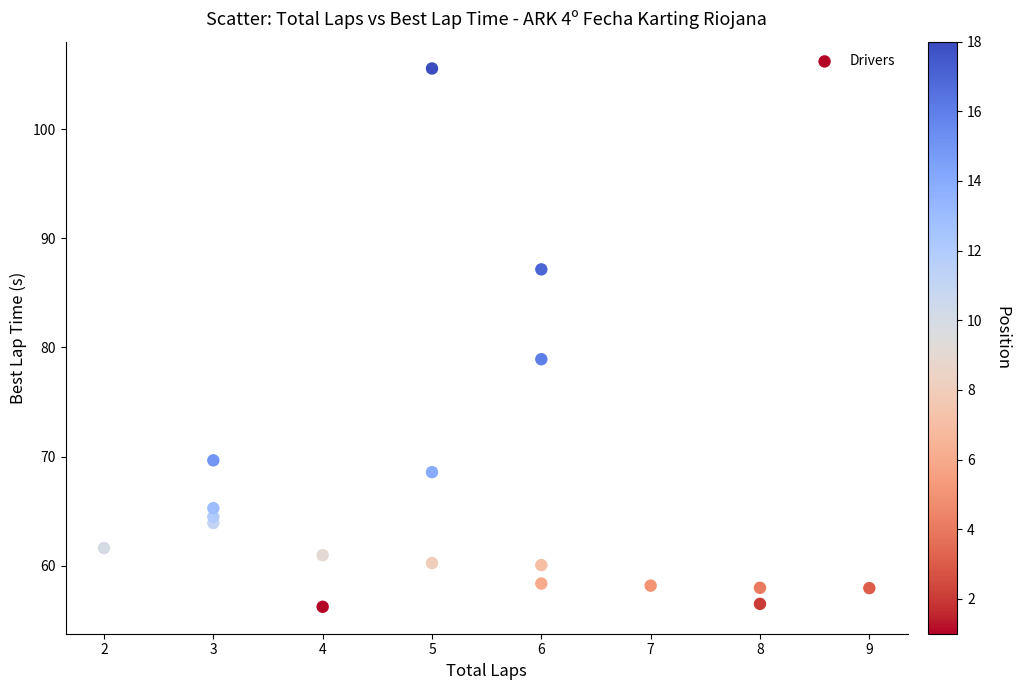

What Y value in the scatter plot is closest to 80?

78.9